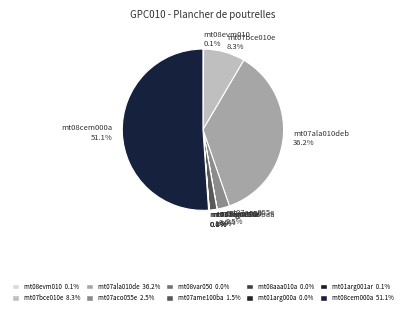

Is mt08cem000a 51.1% the majority of the pie?

Yes